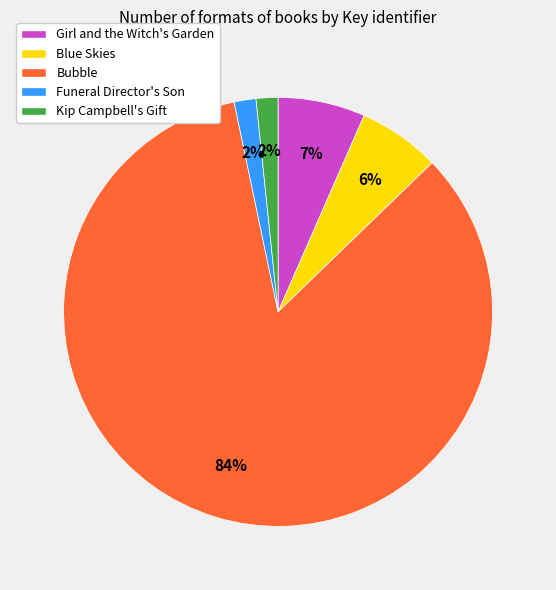

Combined, do Bubble and Blue Skies account for over 50%?

Yes